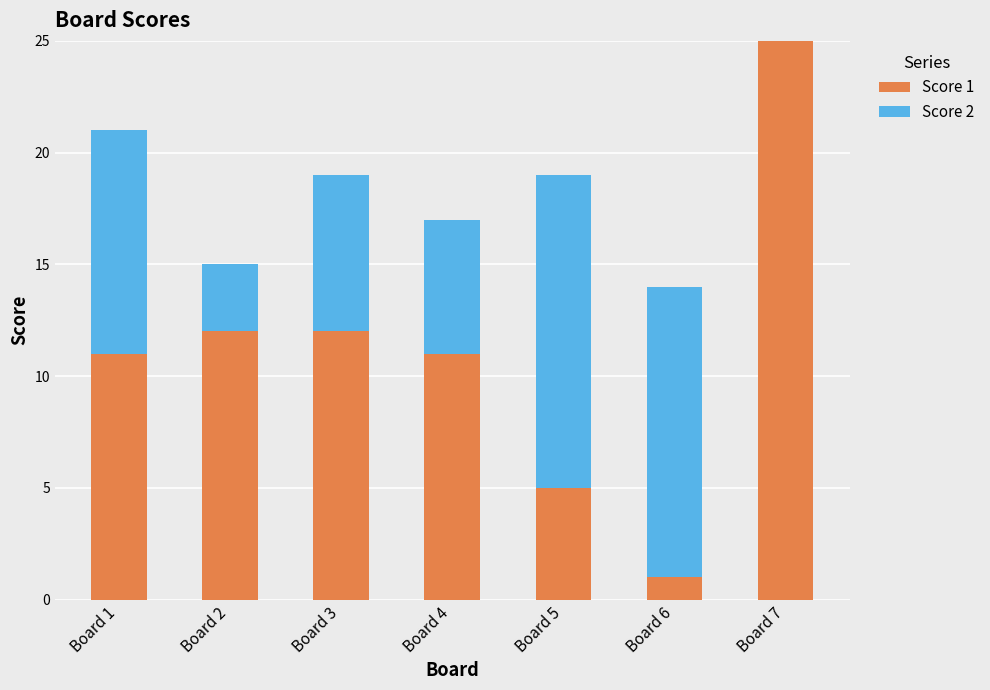

Does the chart contain stacked bars?

Yes